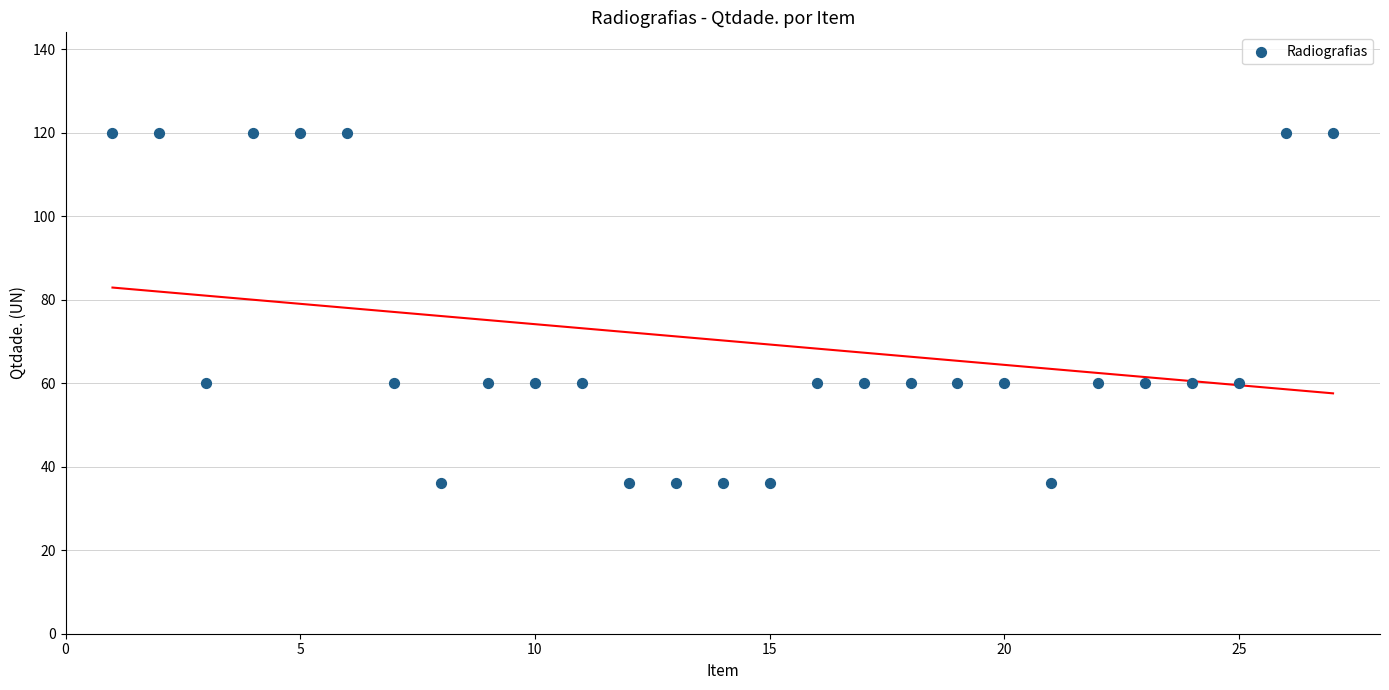

What is the range of Y values (max minus min)?

84